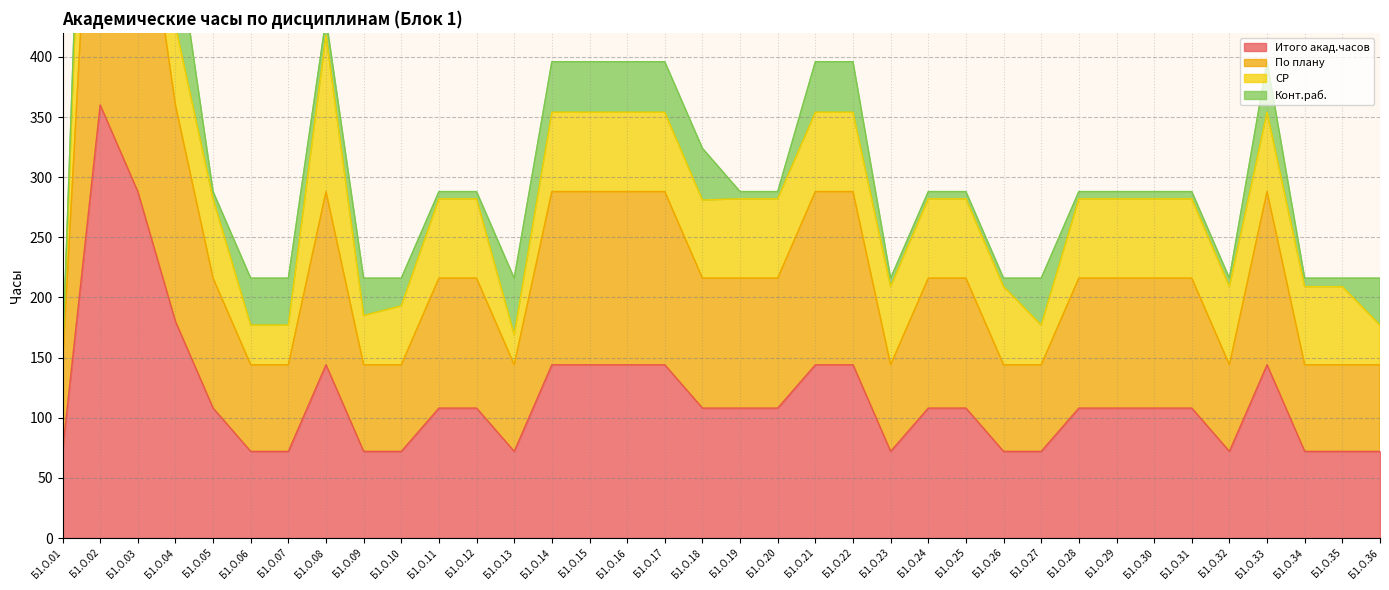

Where is Итого акад.часов nearest to the value 216?

Б1.О.04